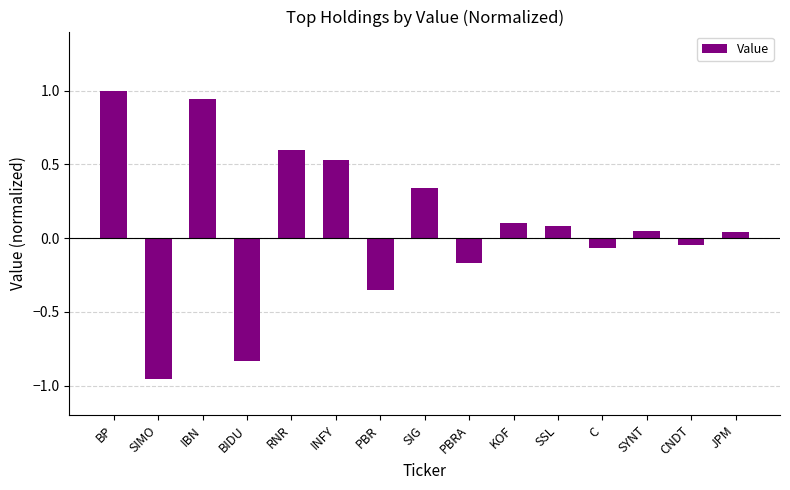

What is the change in value from SIG to PBRA?

-0.5